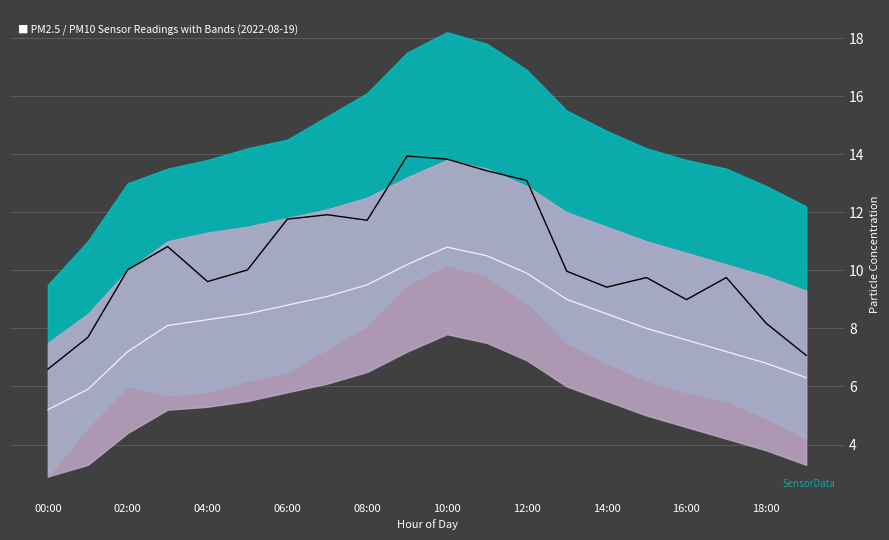

Reading right to left, what are all the values shown in this chart?

P2 (smooth): 6.3	6.8	7.2	7.6	8.0	8.5	9.0	9.9	10.5	10.8	10.2	9.5	9.1	8.8	8.5	8.3	8.1	7.2	5.9	5.2
P1 (raw): 7.1	8.2	9.8	9.0	9.8	9.4	10.0	13.1	13.4	13.8	13.9	11.7	11.9	11.8	10.0	9.6	10.8	10.0	7.7	6.6